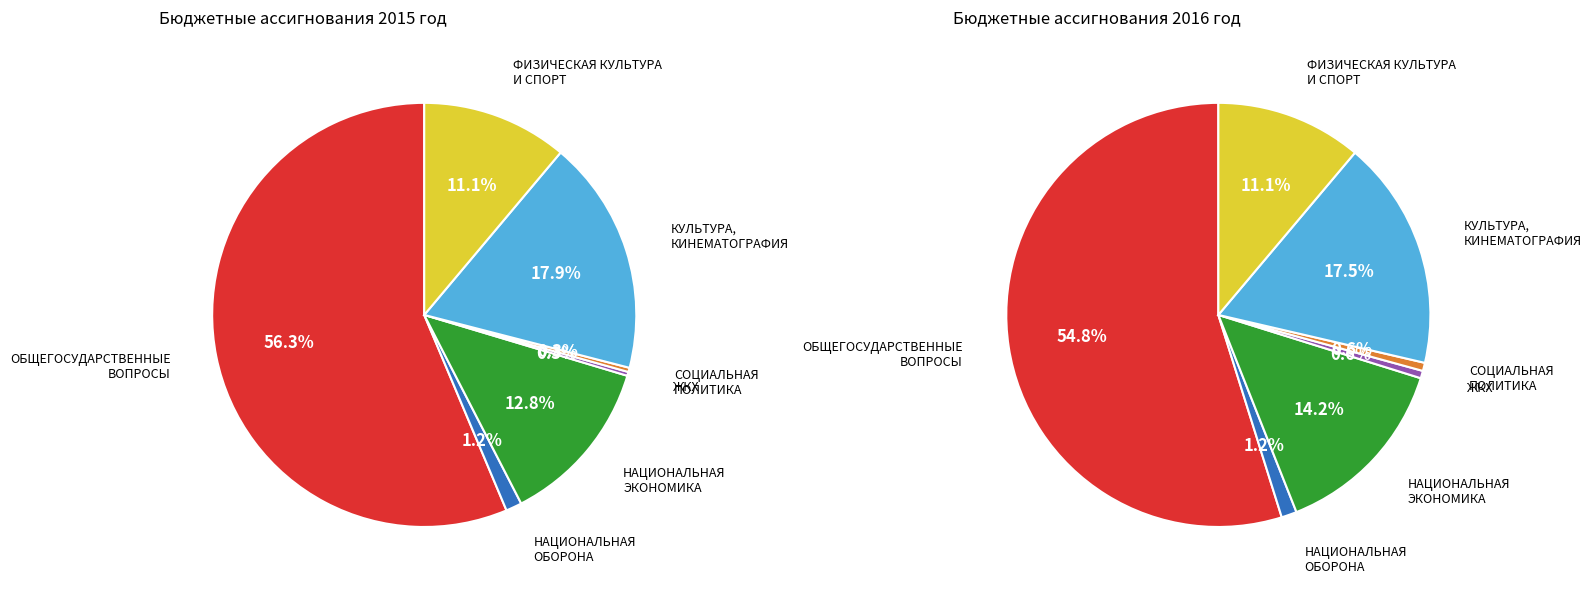

How many segments does this pie chart have?

7